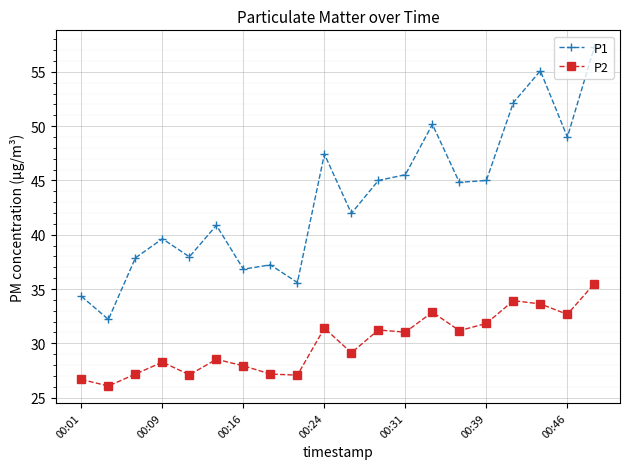

List the series in order of their overall mean, lowest first.

P2, P1